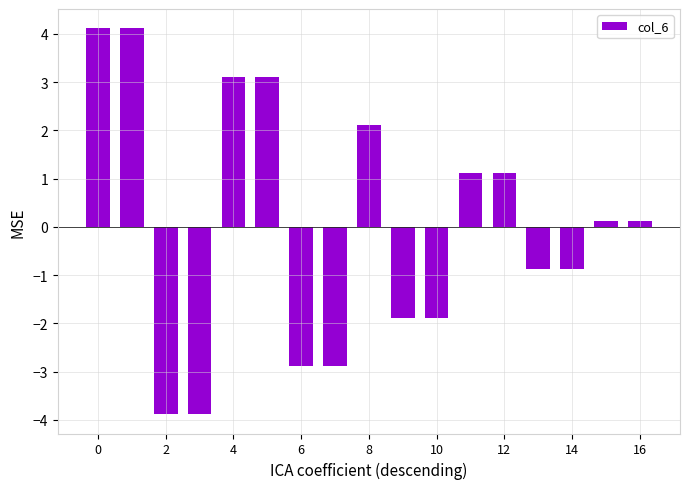

Does the chart contain any negative values?

Yes